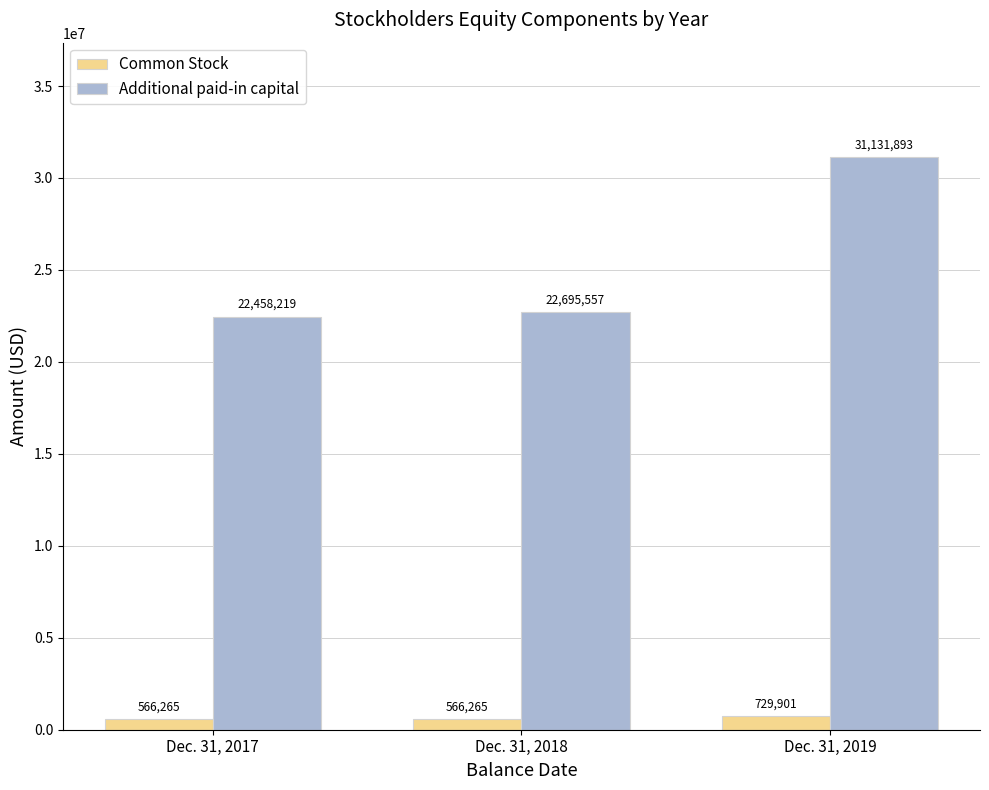

How many distinct data groups are displayed?

2